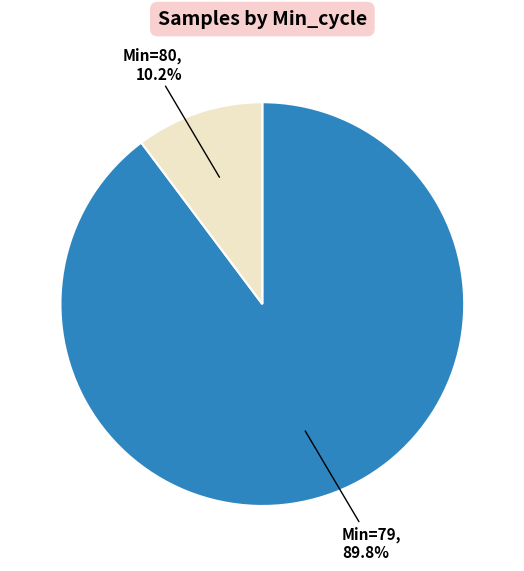

Count the number of slices in the pie.

2